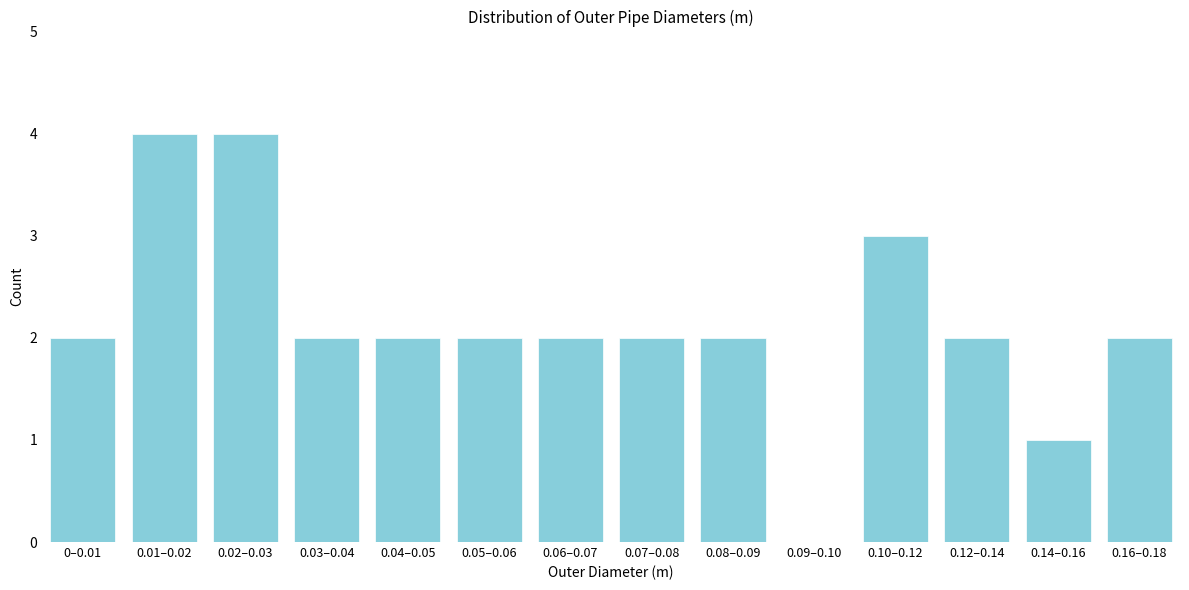

Reading left to right, extract all data points from this chart.

0–0.01=2	0.01–0.02=4	0.02–0.03=4	0.03–0.04=2	0.04–0.05=2	0.05–0.06=2	0.06–0.07=2	0.07–0.08=2	0.08–0.09=2	0.09–0.10=0	0.10–0.12=3	0.12–0.14=2	0.14–0.16=1	0.16–0.18=2